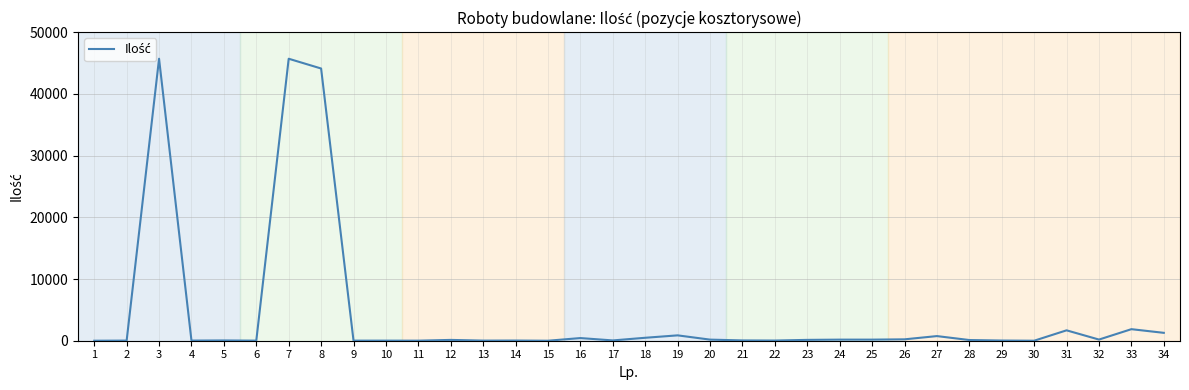

What is the difference between the maximum and minimum values?

45689.0